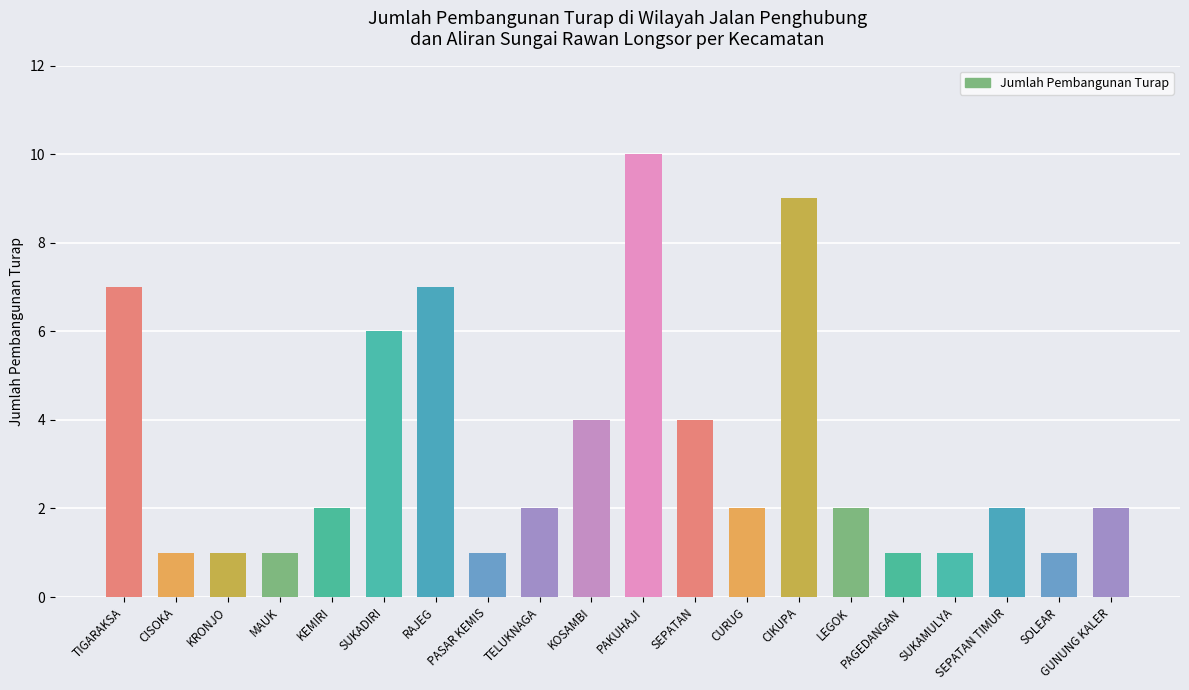

What is the minimum value shown in the chart?

1